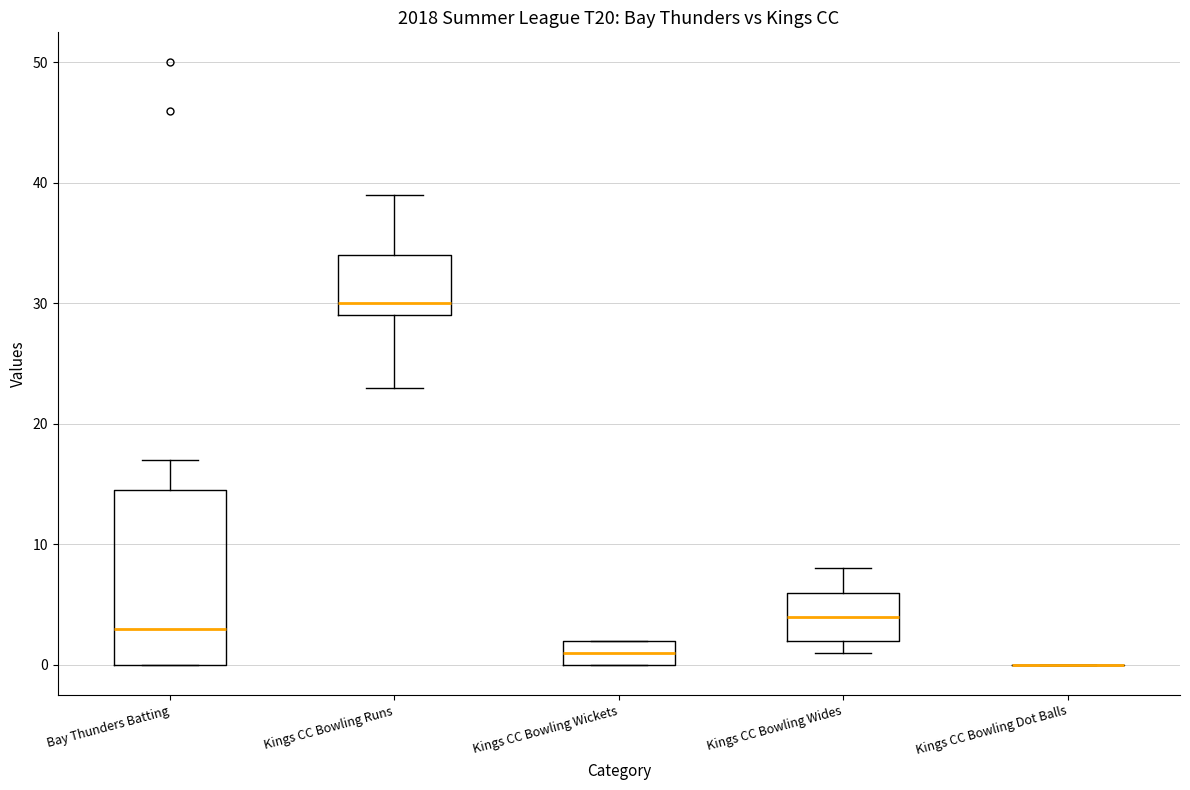

Which box is the tallest, from its lower edge to its upper edge?

Bay Thunders Batting